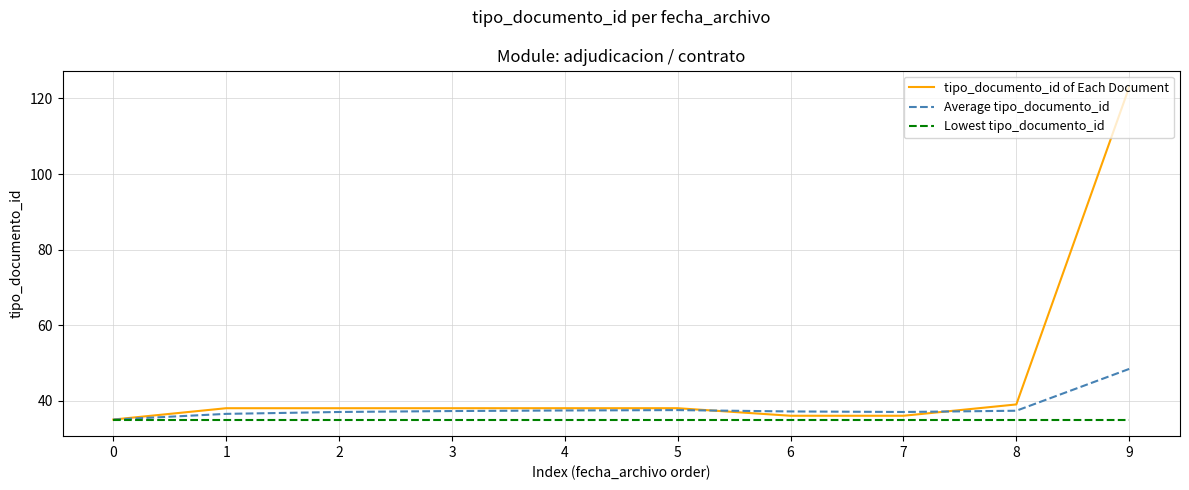

True or false: Average tipo_documento_id has a value of 37.1 at 6.

True